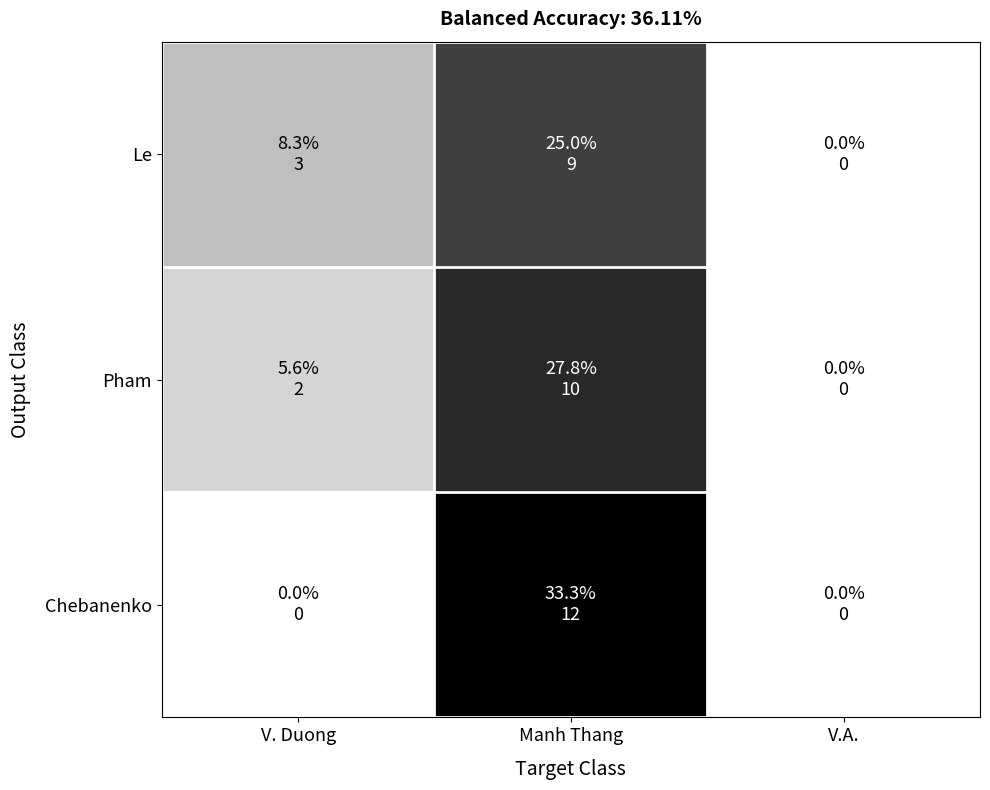

Reading left to right, transcribe all the data shown in this chart.

Le: V. Duong=3	Manh Thang=9	V.A.=0
Pham: V. Duong=2	Manh Thang=10	V.A.=0
Chebanenko: V. Duong=0	Manh Thang=12	V.A.=0